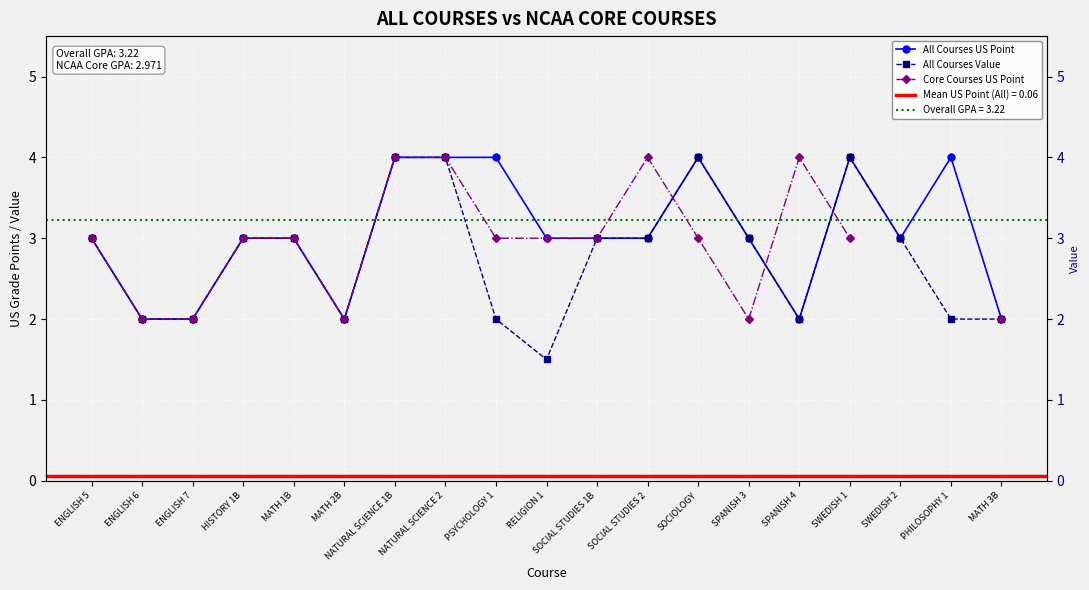

Is it true that All Courses Value equals 4.0 at SWEDISH 1?

True